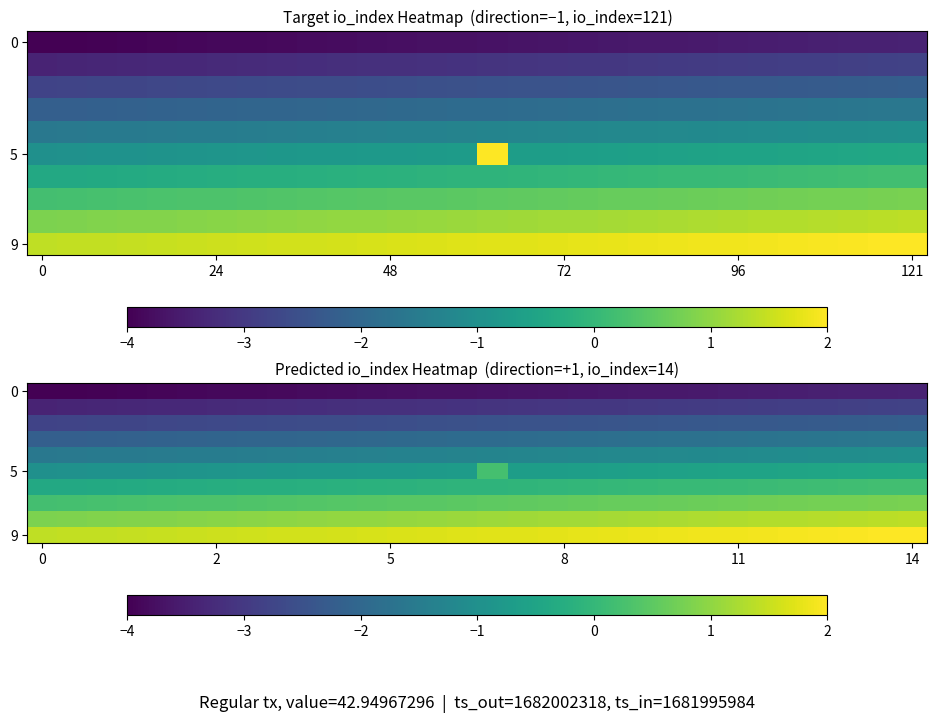

How many series are shown in this chart?

10